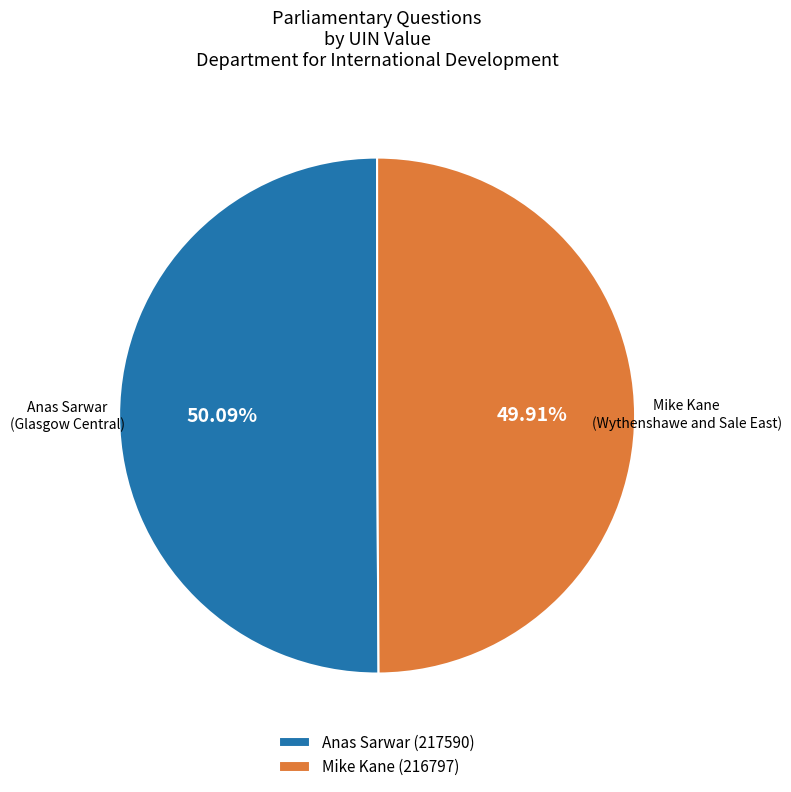

Is the sum of Anas Sarwar (217590) and Mike Kane (216797) greater than half?

Yes